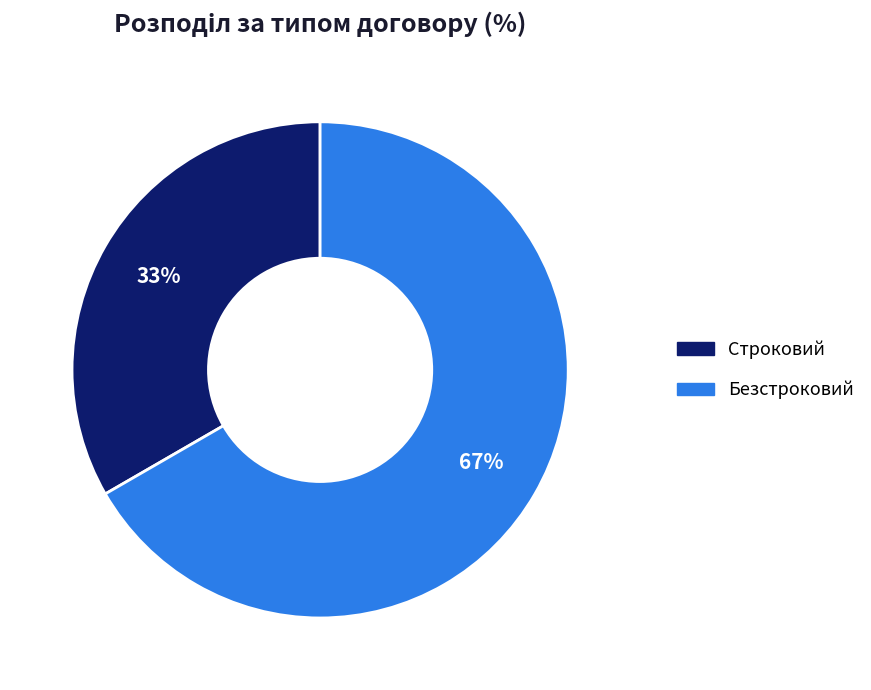

Combined, do Строковий and Безстроковий account for over 50%?

Yes